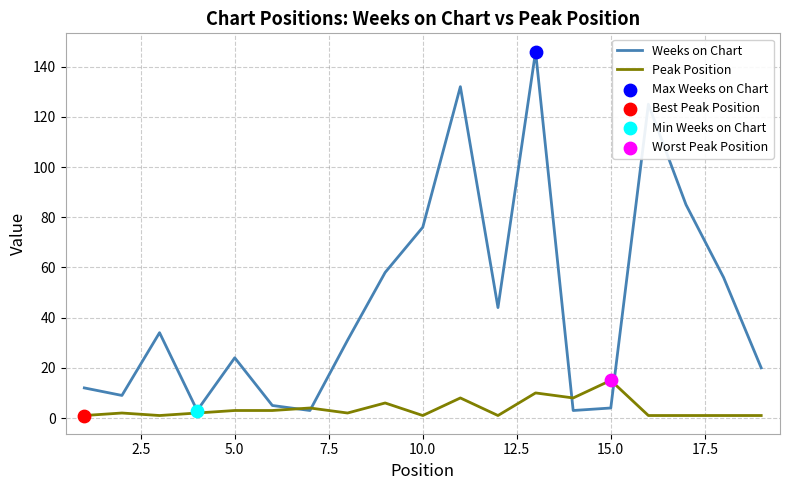

Which series has the largest total across all categories?

Weeks on Chart